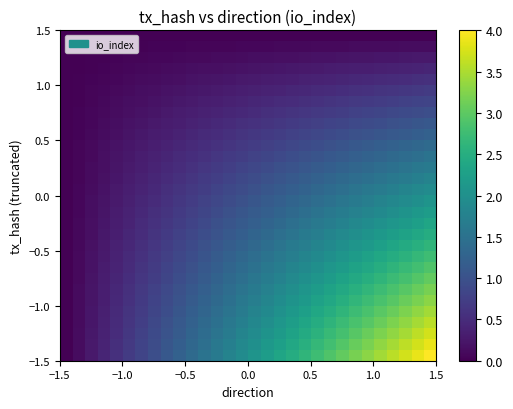

At how many categories does at least one series exceed 0?

29